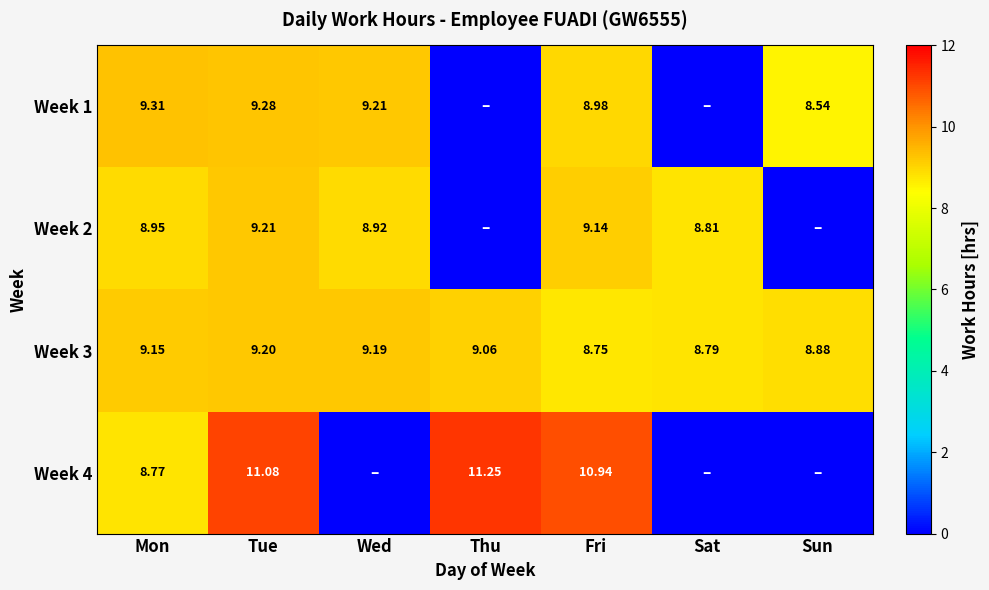

The Week 1 series shows 13.3 at Wed. True or false?

False